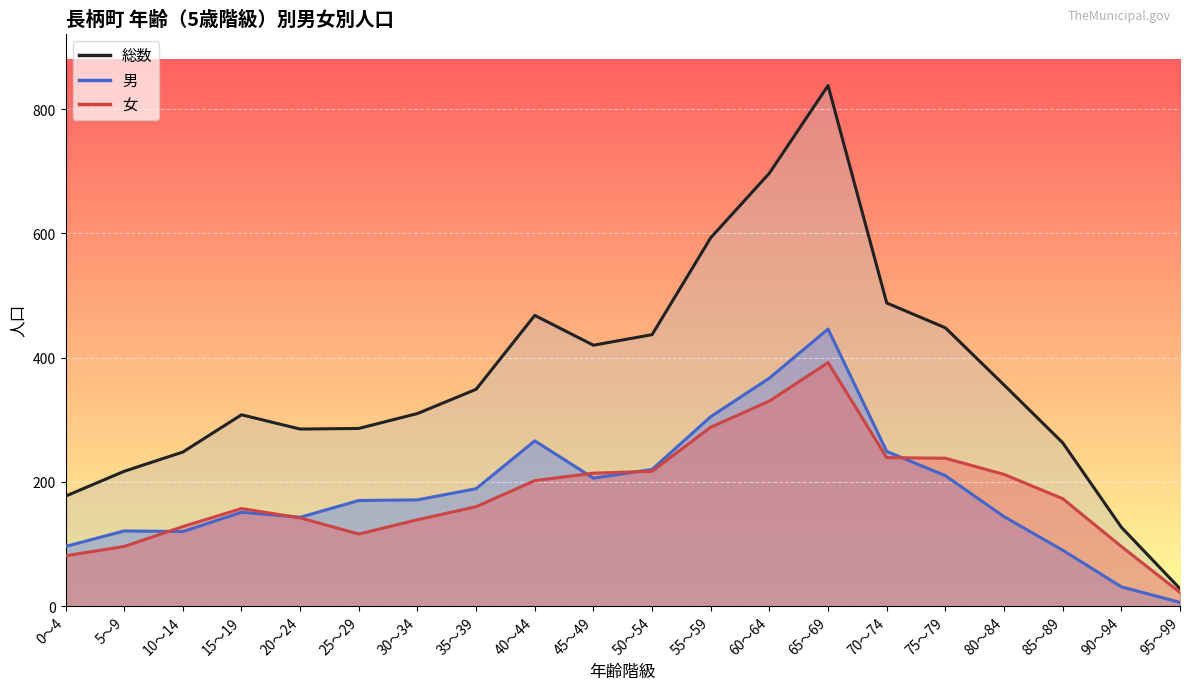

What is the total value across all series at 95～99?

56